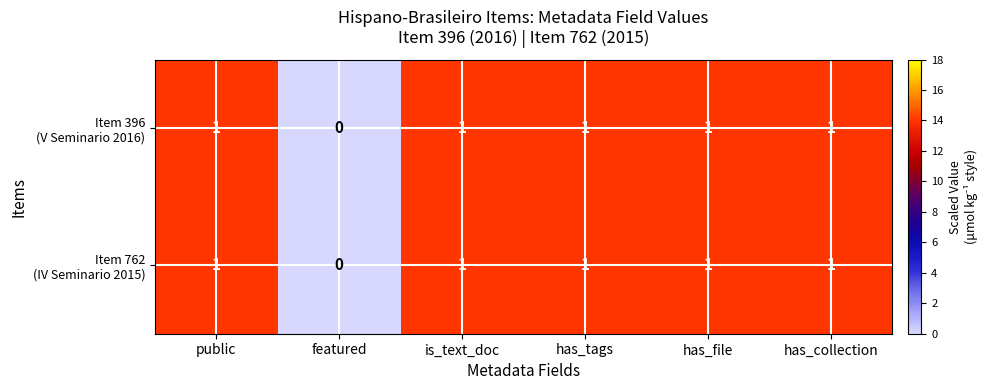

Which category has the lowest value across all series?

featured